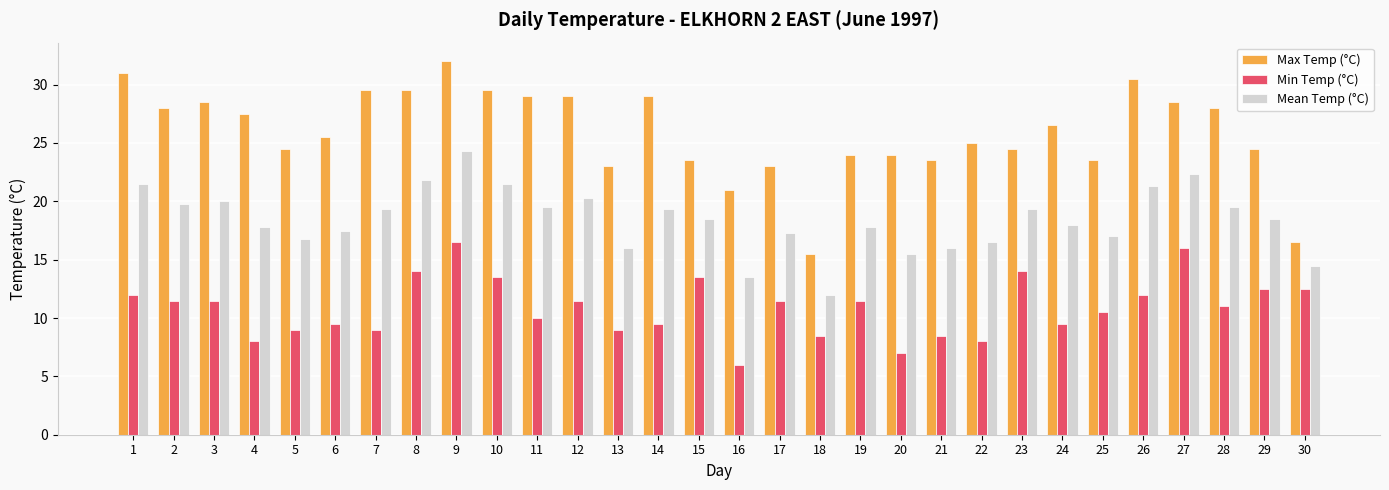

At which category is the sum across all series the highest?

9